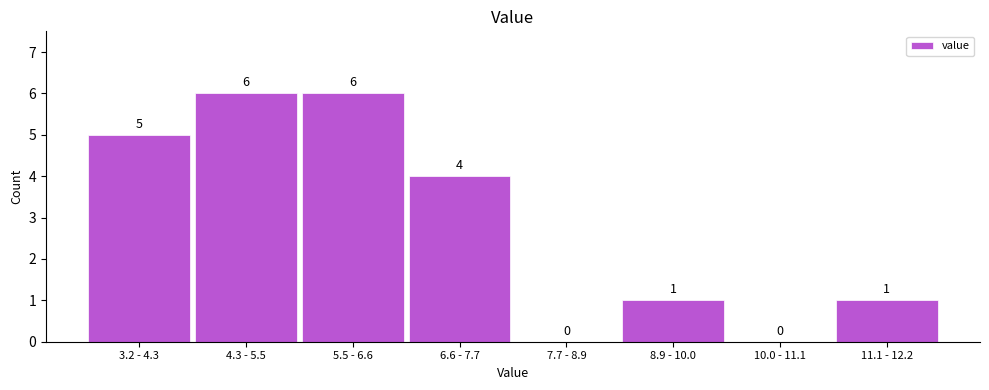

Reading left to right, list all the values displayed in this chart.

3.2 - 4.3=5	4.3 - 5.5=6	5.5 - 6.6=6	6.6 - 7.7=4	7.7 - 8.9=0	8.9 - 10.0=1	10.0 - 11.1=0	11.1 - 12.2=1